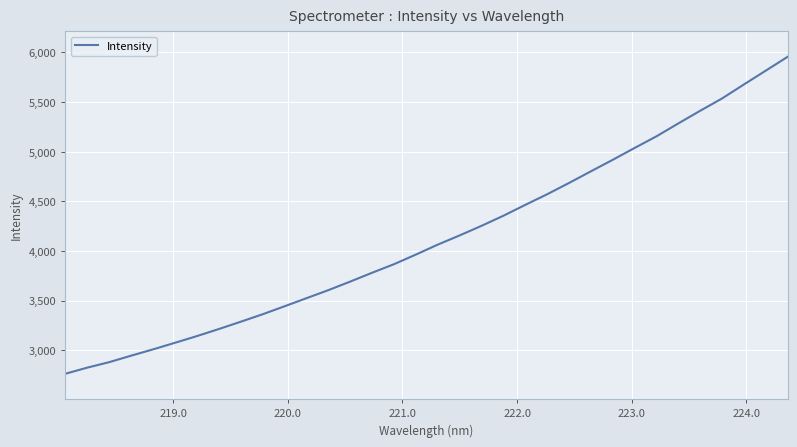

What is the maximum value shown in the chart?

5957.1